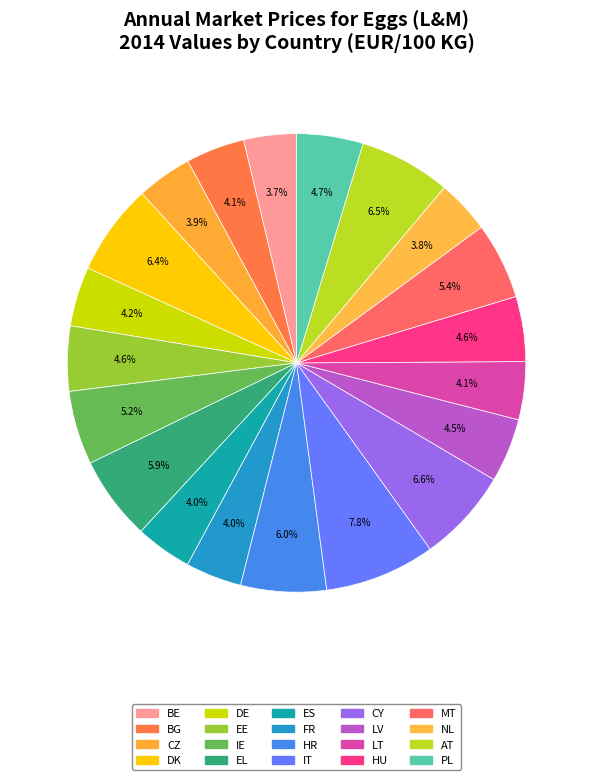

What is the change in value from IT to LV?

-88.0